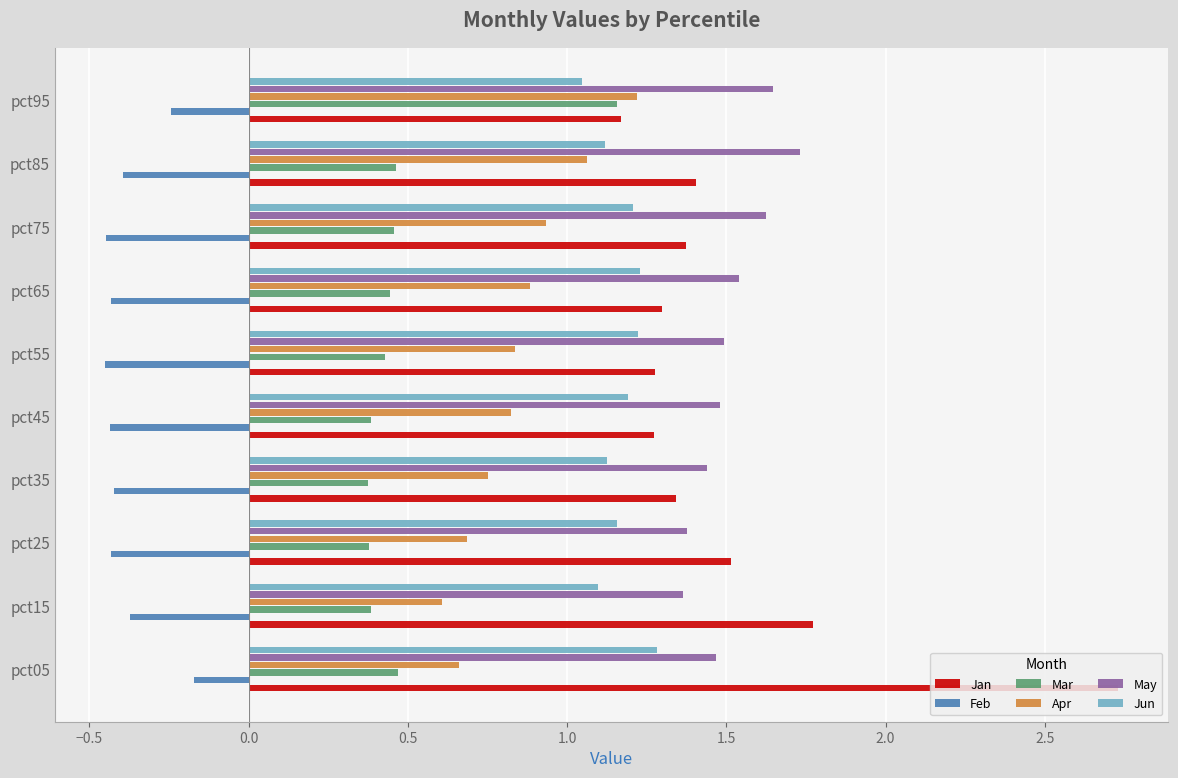

What is the difference between the second highest and minimum values in the Feb series?

0.2